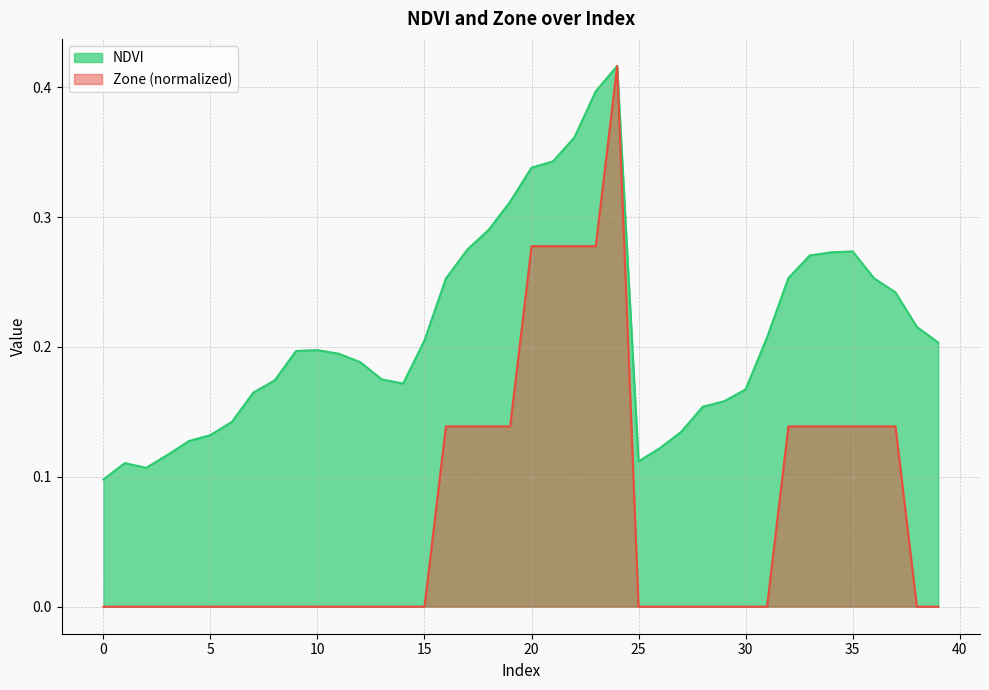

Which has a higher value, 15 or 38?

38